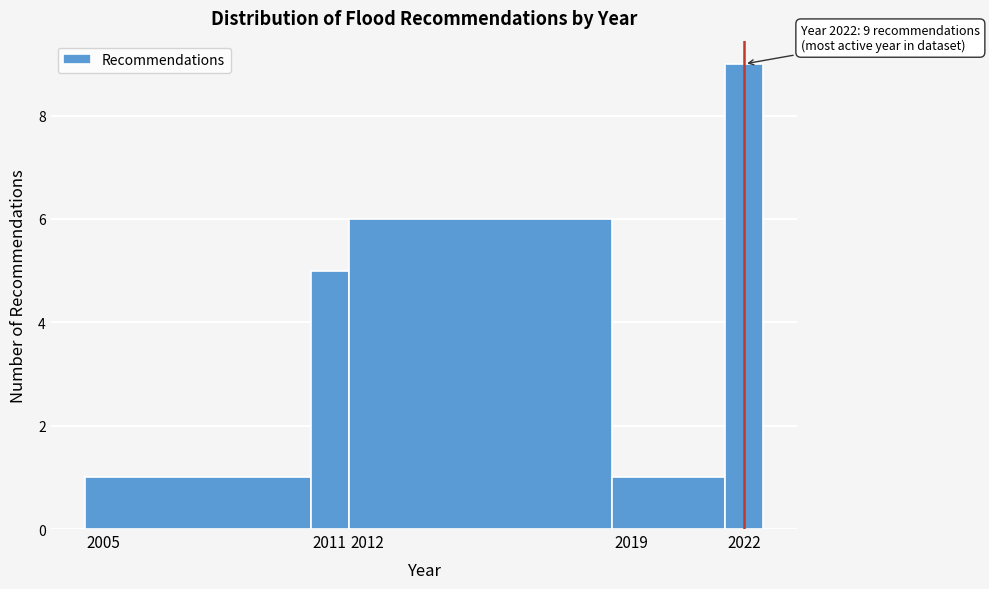

Over which range of the x-axis is the bar tallest?

2021.5 to 2022.5